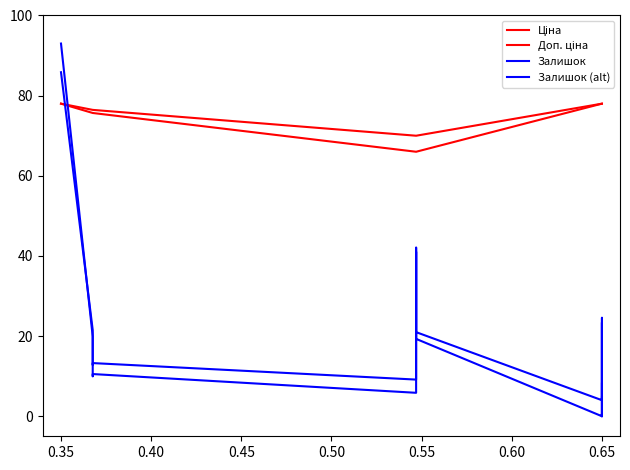

Does the chart have visible grid lines?

No